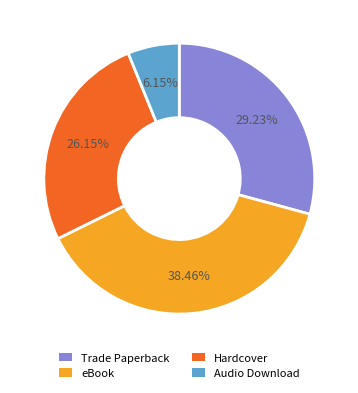

To the nearest percent, what portion does Audio Download represent?

6%